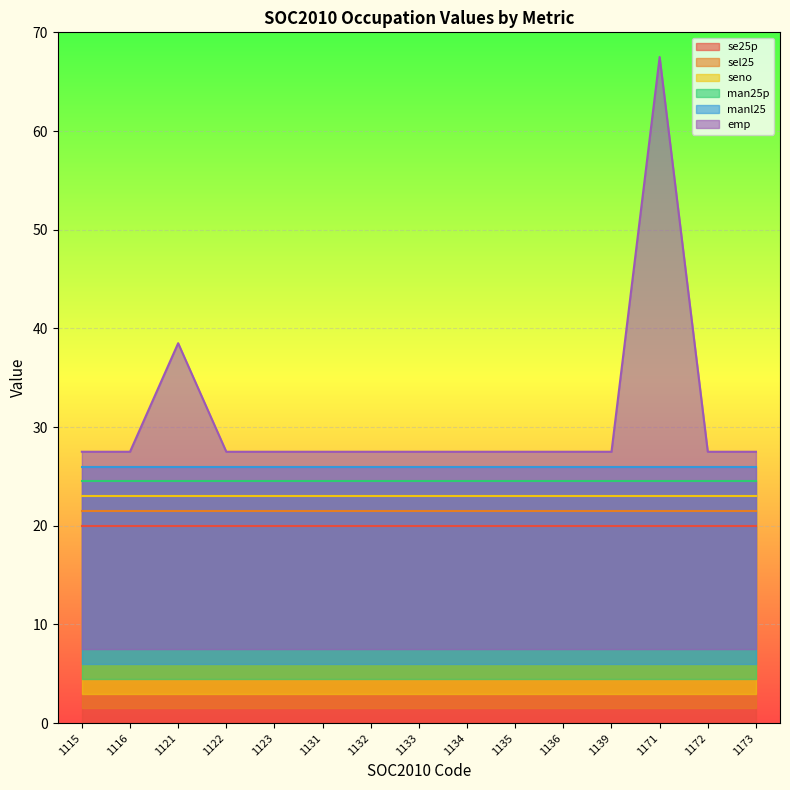

At which category is the sum across all series the highest?

1171